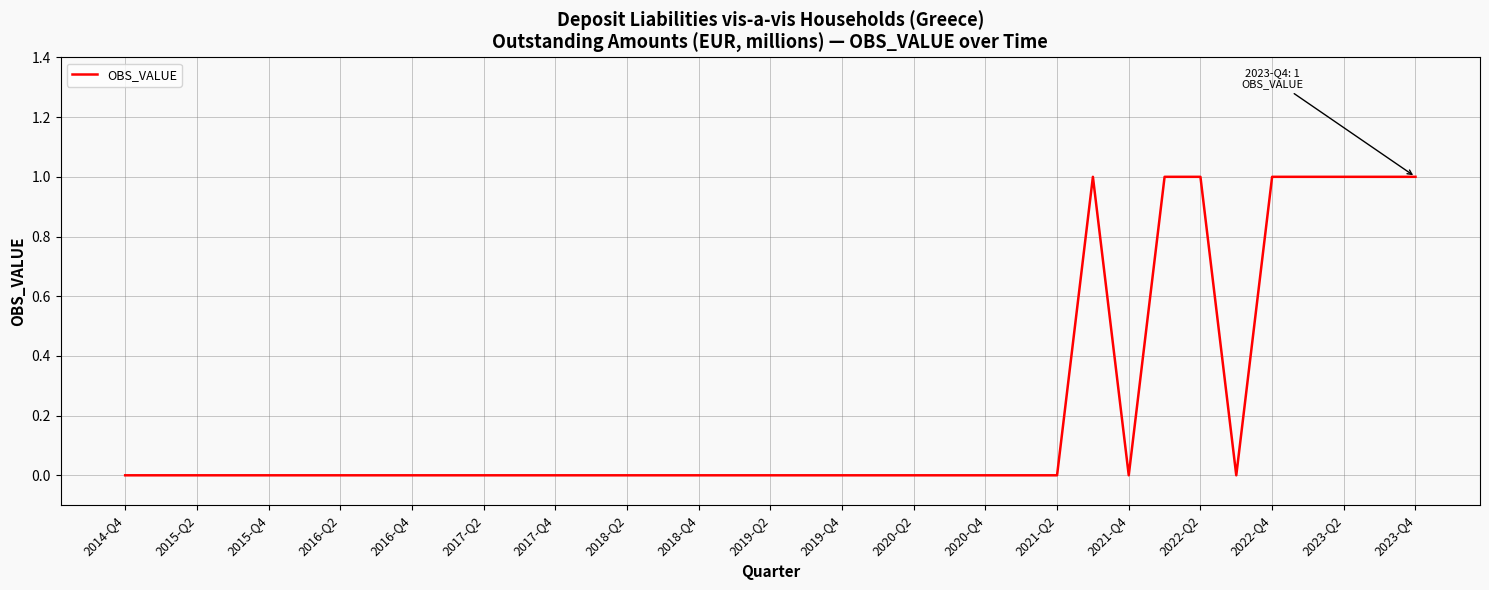

How many lines are shown in the chart?

1